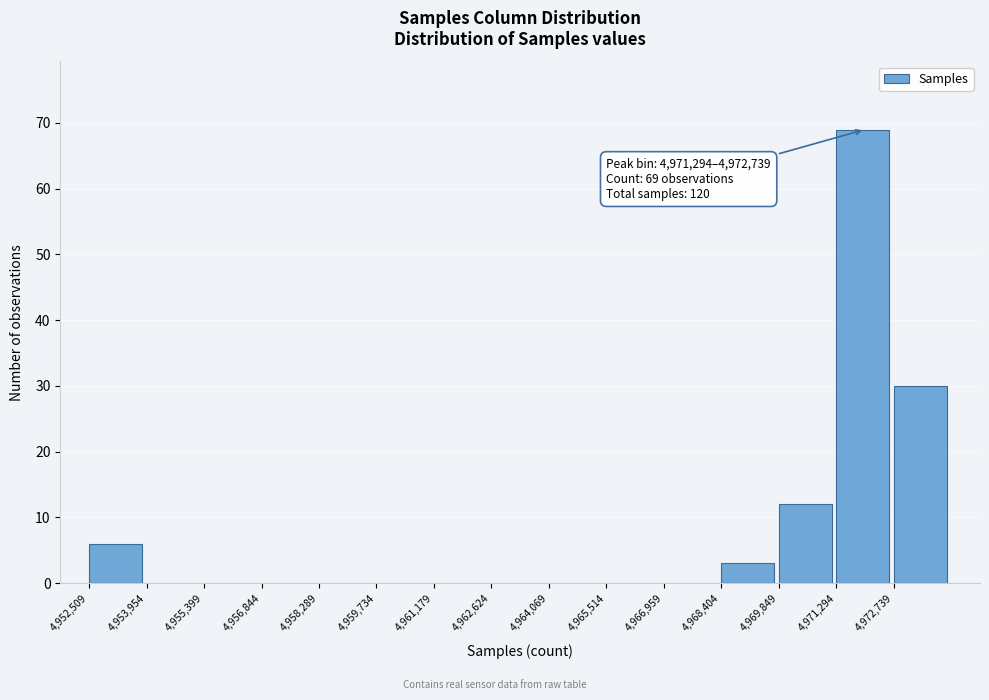

Which range on the x-axis has the tallest bar?

4971200 to 4972800